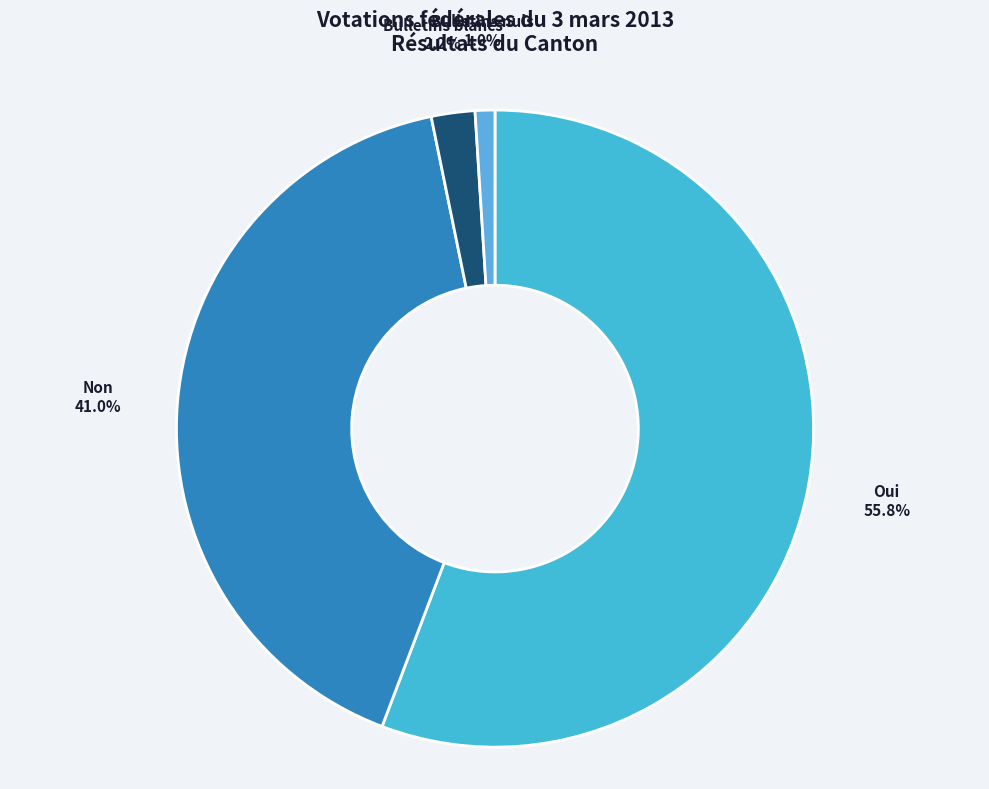

How many slices are in this pie chart?

4